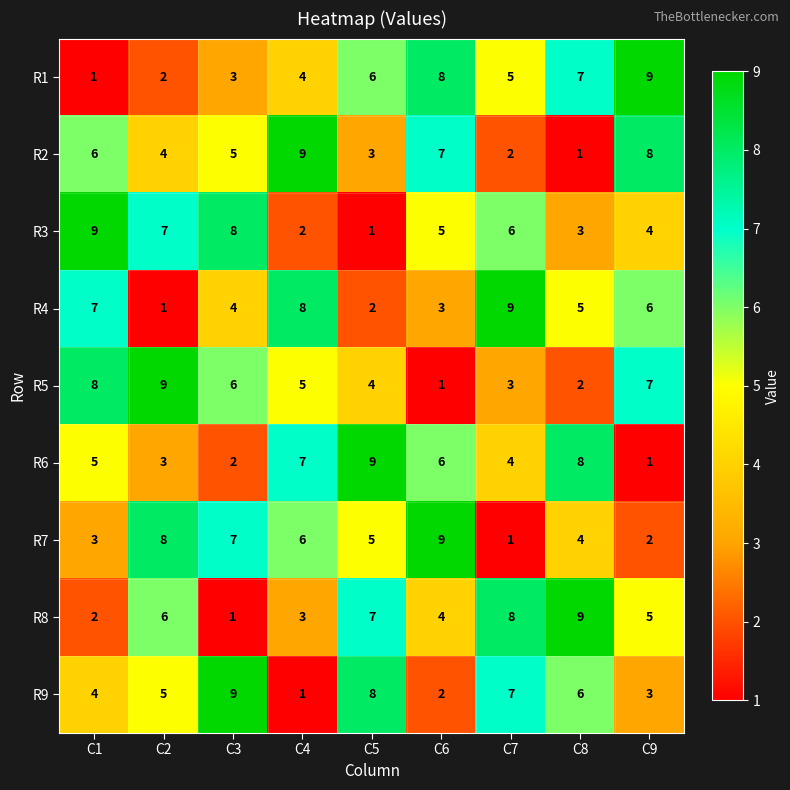

What is the difference between the highest and lowest values at C6?

8